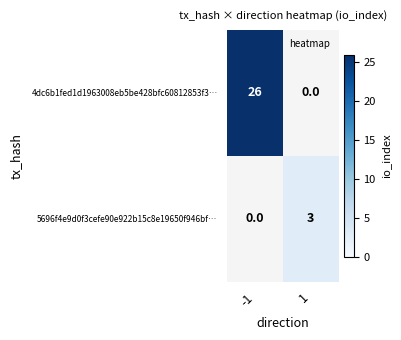

The value of 5696f4e9d0f3cefe90e922b15c8e19650f946bf… at 1 is 4.4. True or false?

False